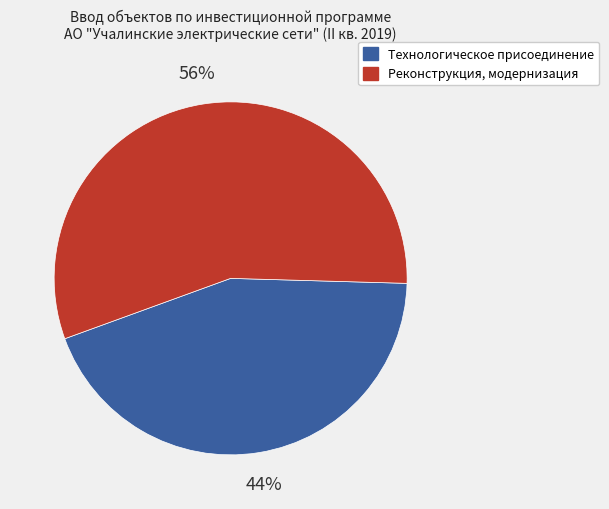

What is the ratio of the value at Реконструкция, модернизация to the value at Технологическое присоединение?

1.3